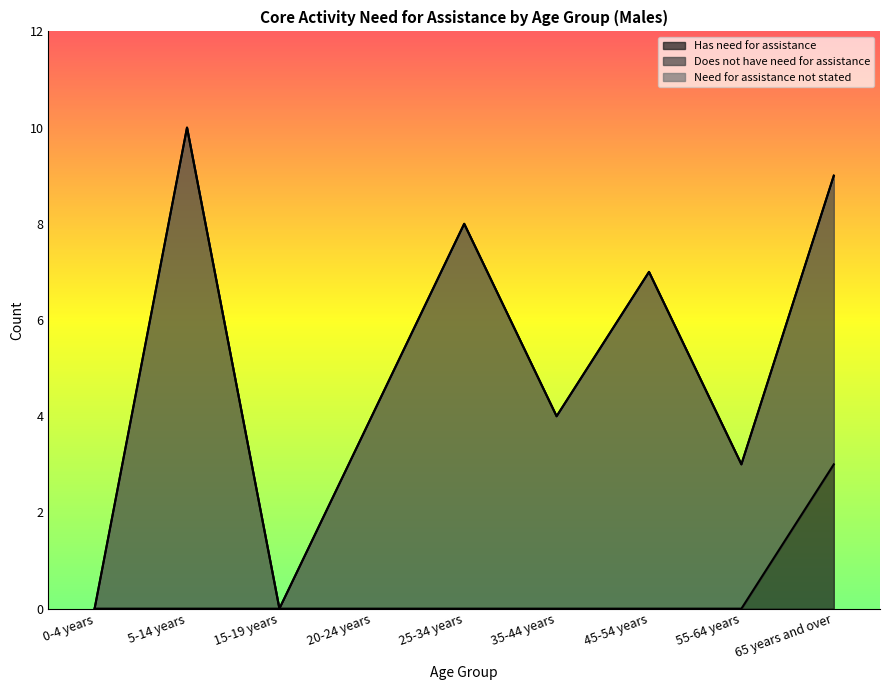

Is it true that Has need for assistance equals 0 at 45-54 years?

True